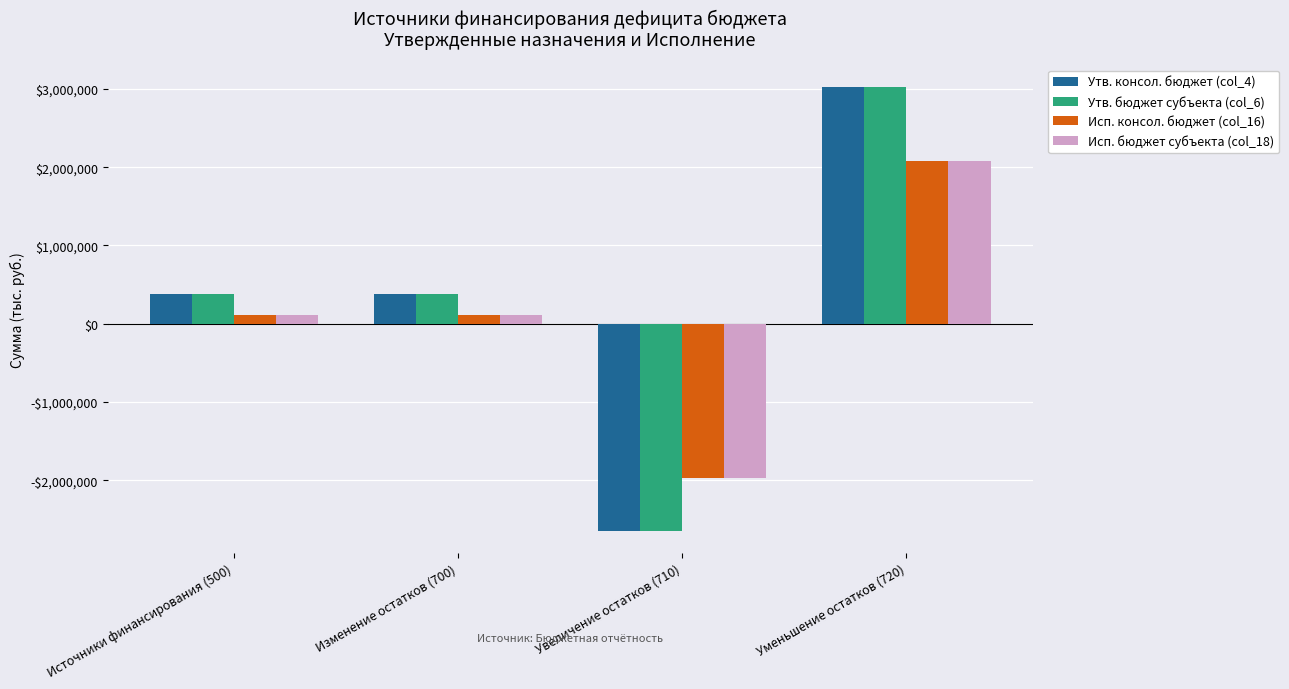

What is the sum of the Исп. консол. бюджет (col_16) values at Изменение остатков (700) and Источники финансирования (500)?

225312.9